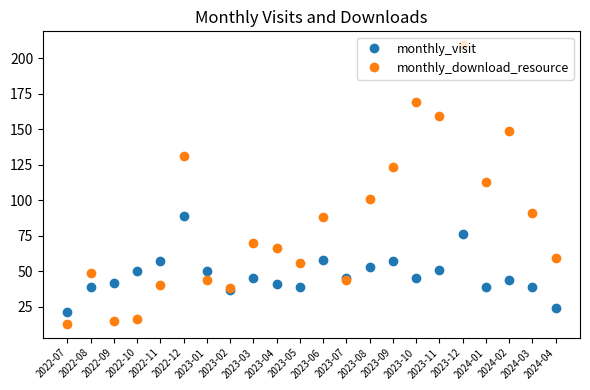

Is it true that monthly_download_resource equals 169 at 2023-10?

True